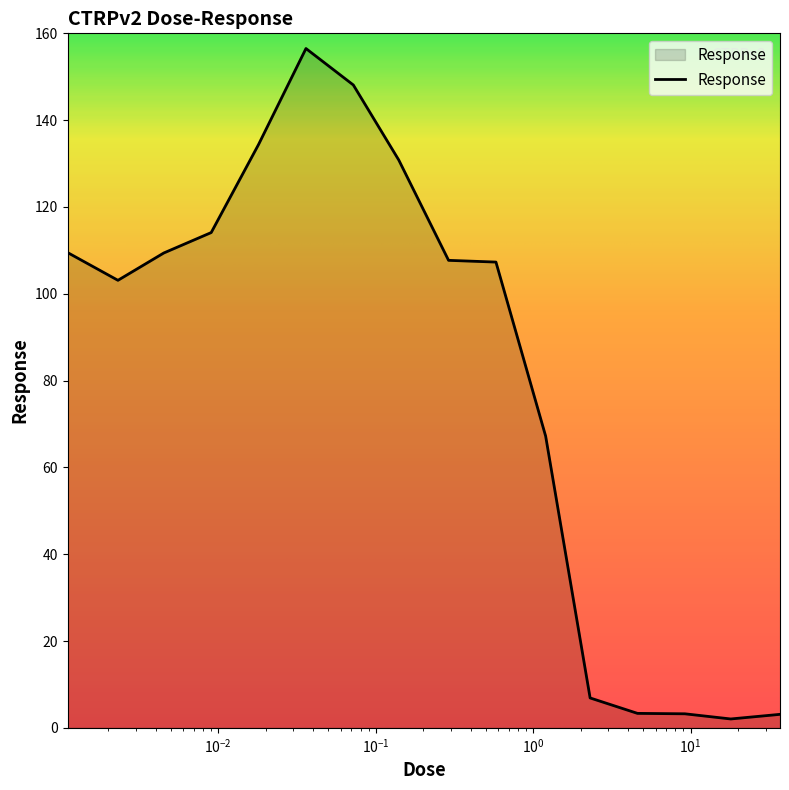

What is the difference between the maximum and minimum values?

154.5